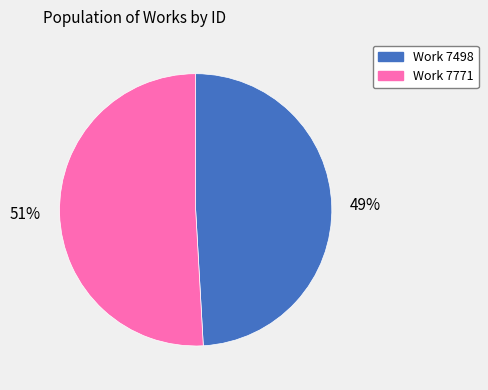

The Work 7771 slice represents 51% of the pie. True or false?

True